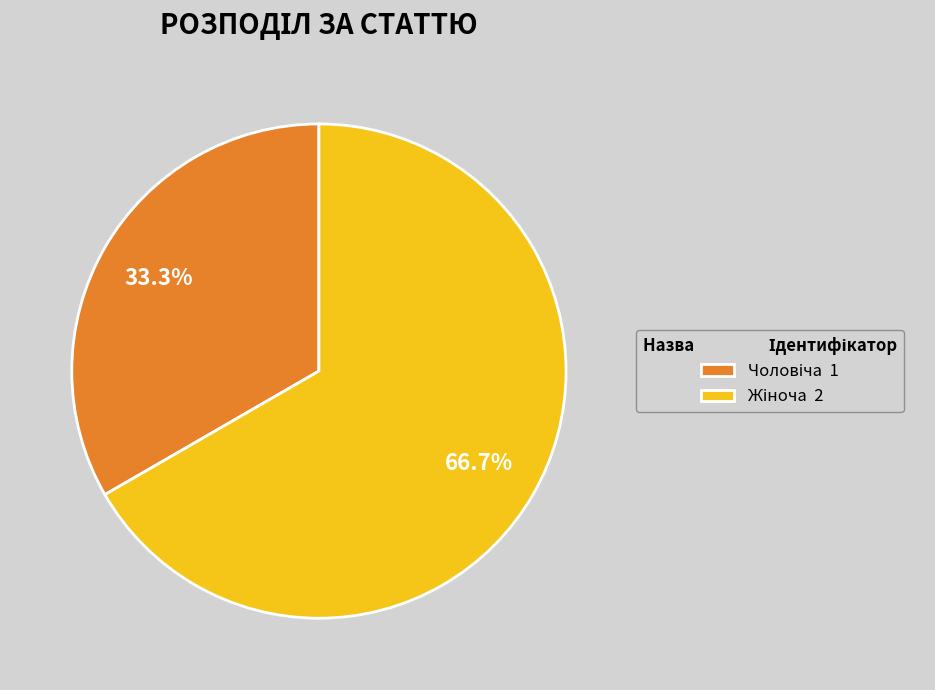

How many slices are in this pie chart?

2